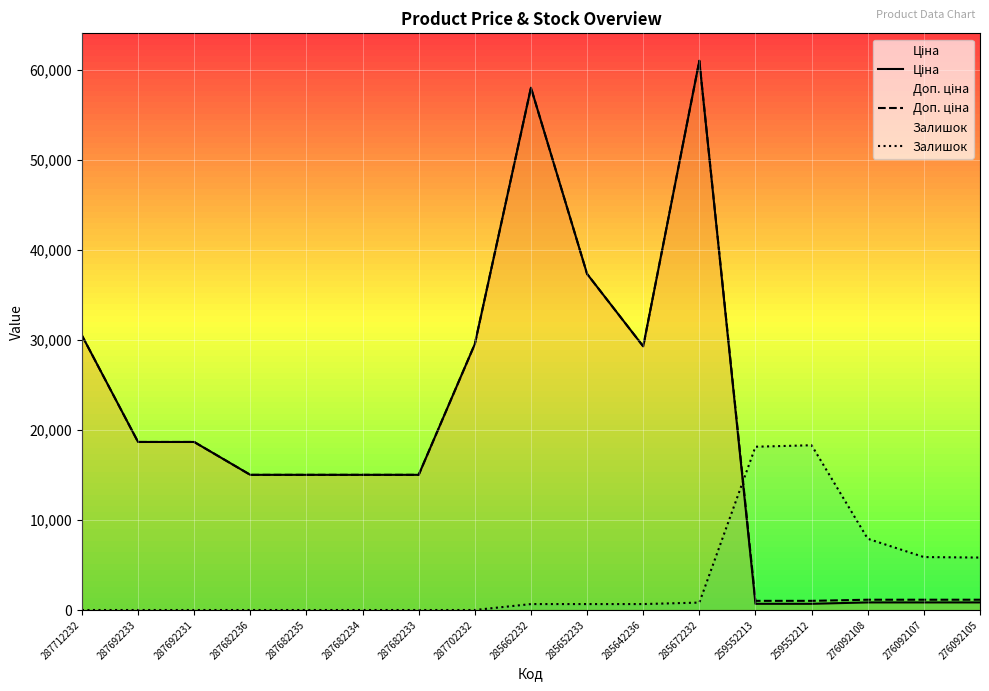

At which category does Залишок reach its first local peak?

259552212